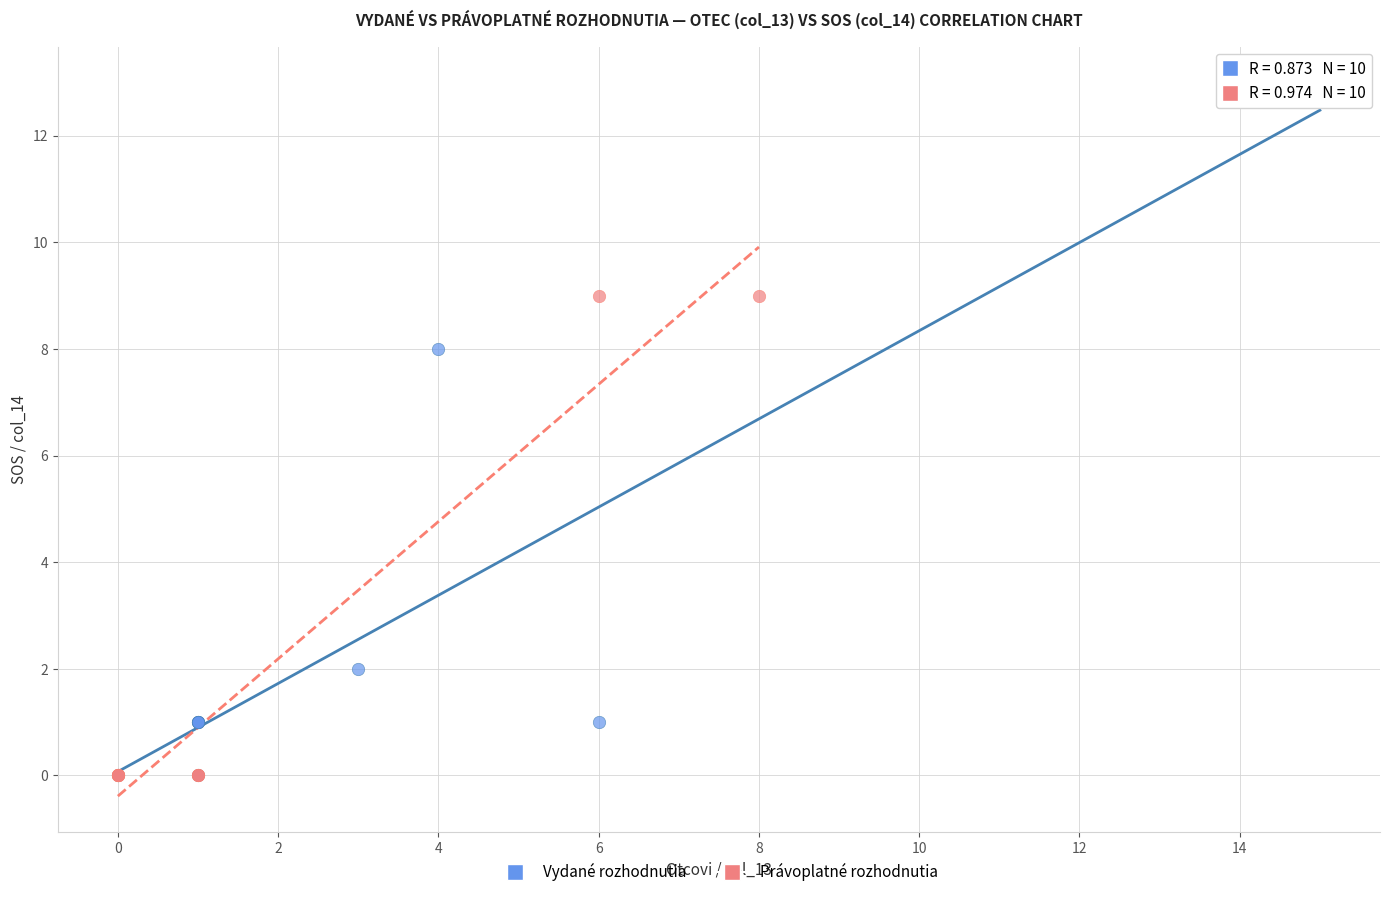

Which series has the widest spread of Y values?

Vydané rozhodnutia